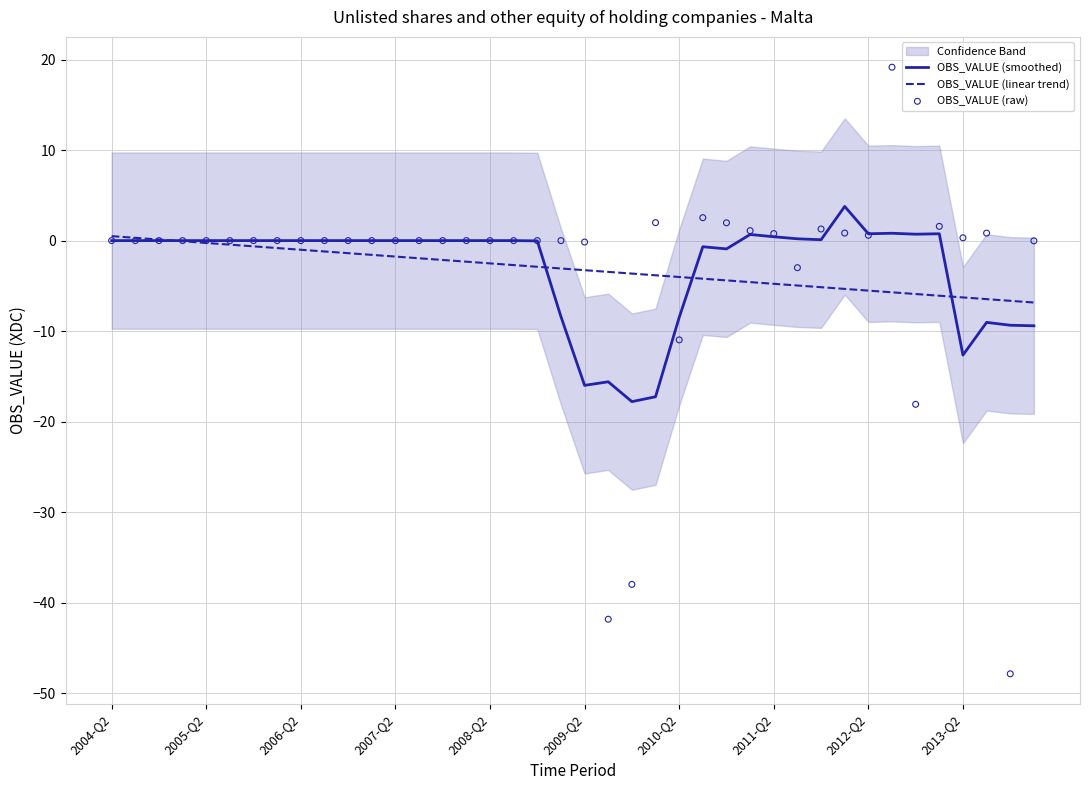

Which series has the largest total across all categories?

OBS_VALUE (smoothed)